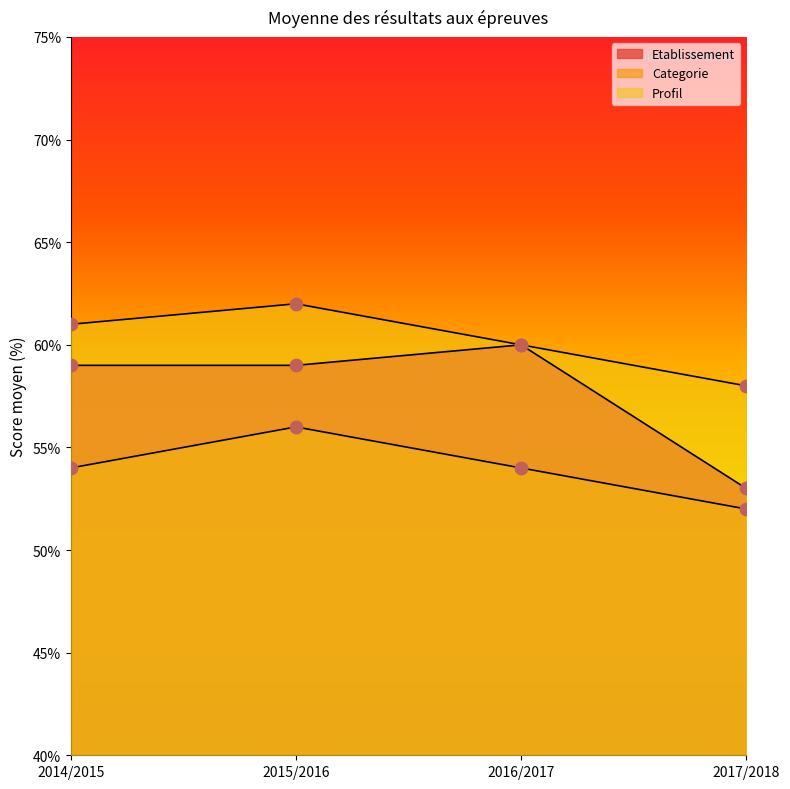

Which series has the largest total across all categories?

Profil